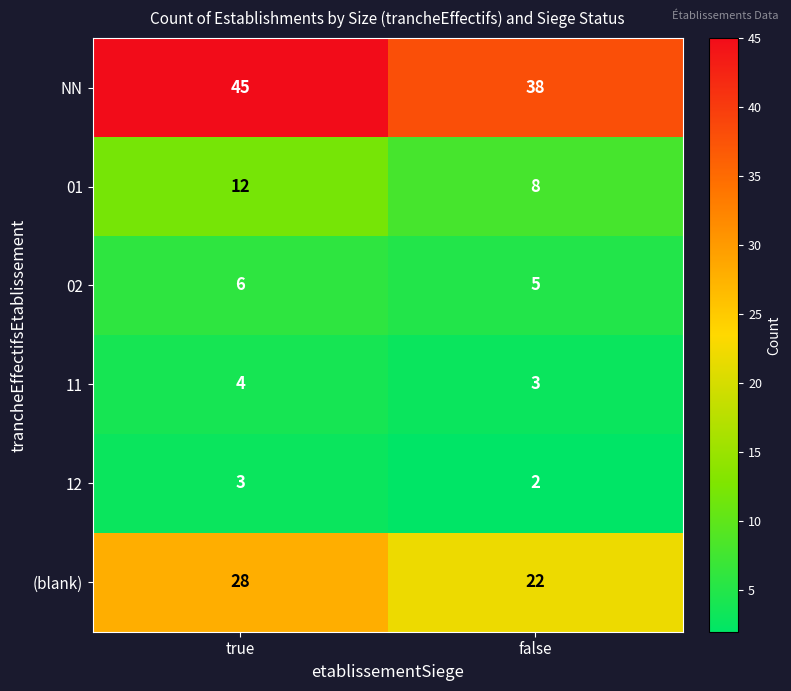

The value of 11 at false is 3. True or false?

True